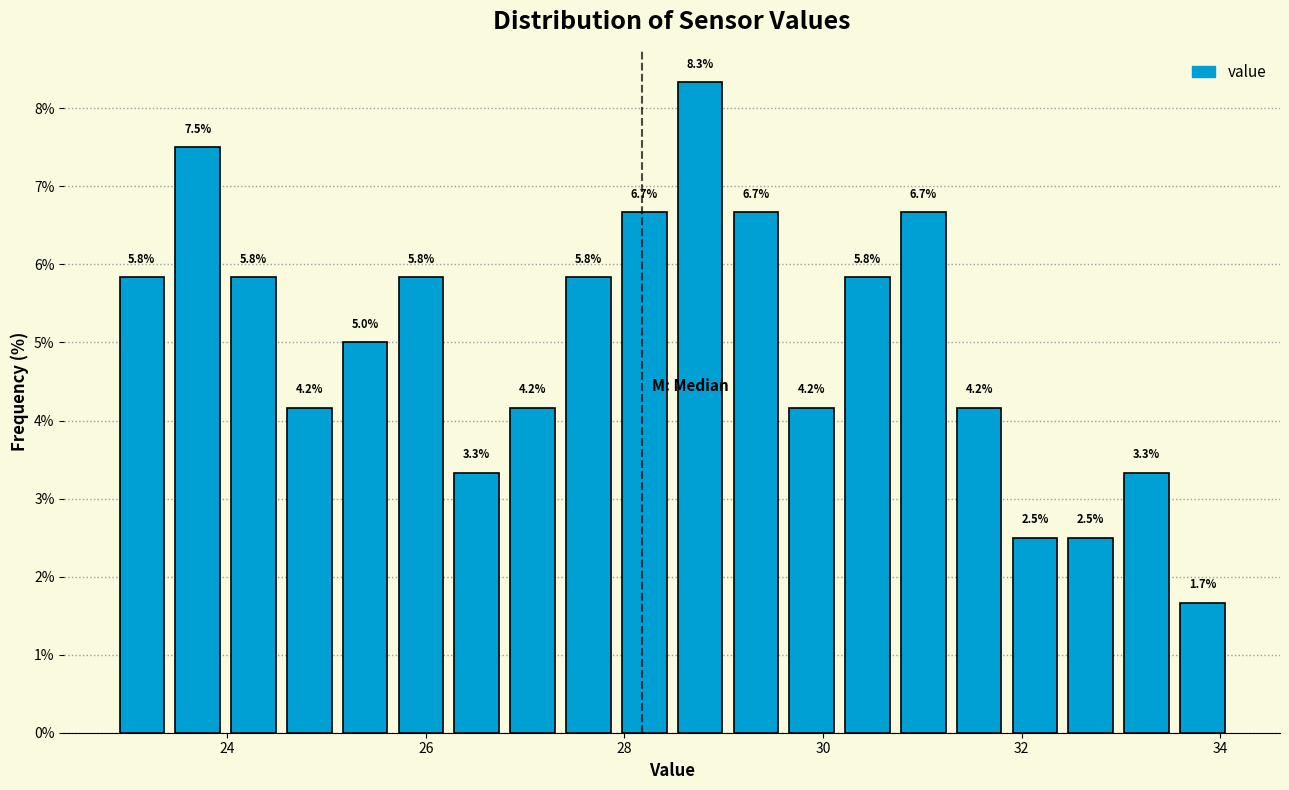

Around what value on the x-axis is the tallest bar? Give the approximate position of its centre, as read against the axis.

28.8